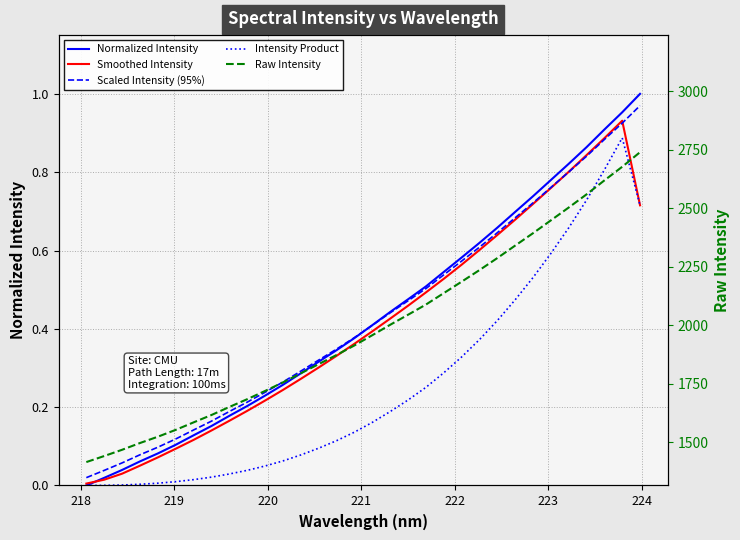

What is the sum of all Raw Intensity values?

63536.6